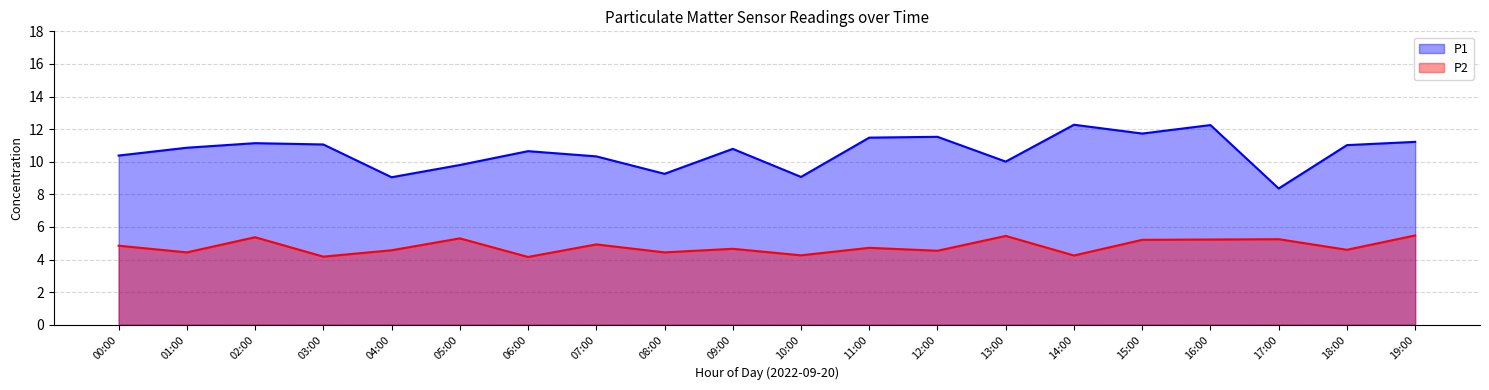

At 00:00, list the series in order from smallest to largest.

P2, P1